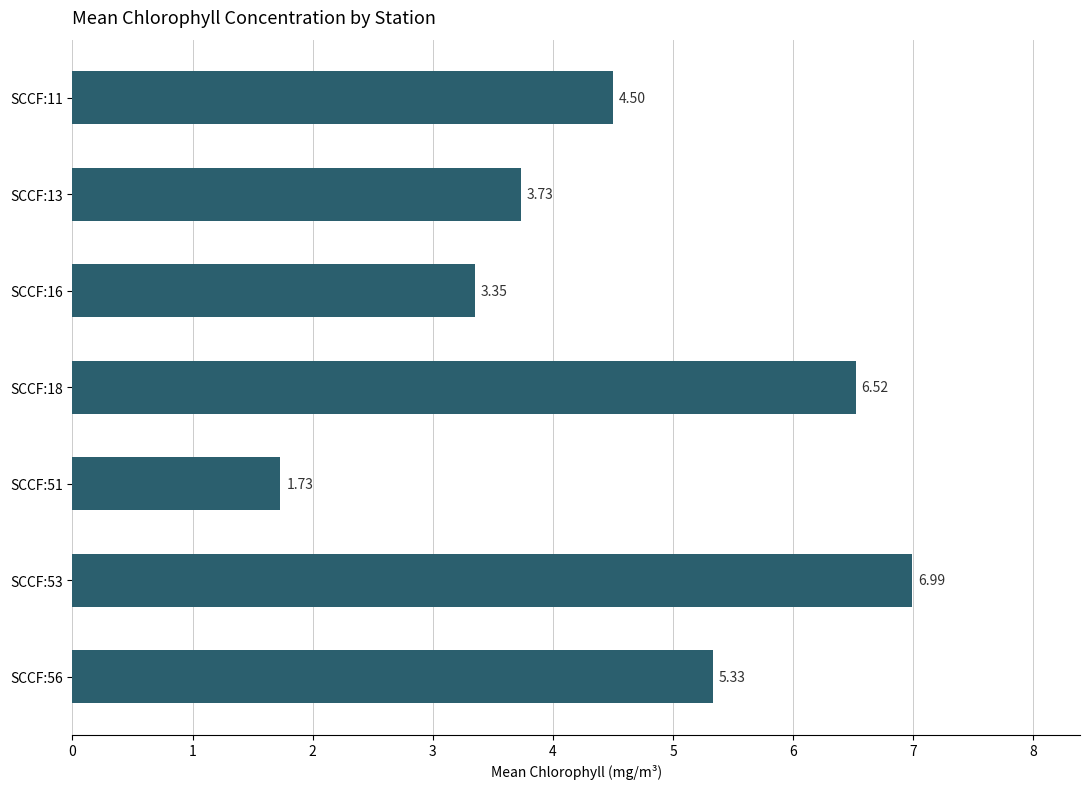

How many bars are there in total?

7